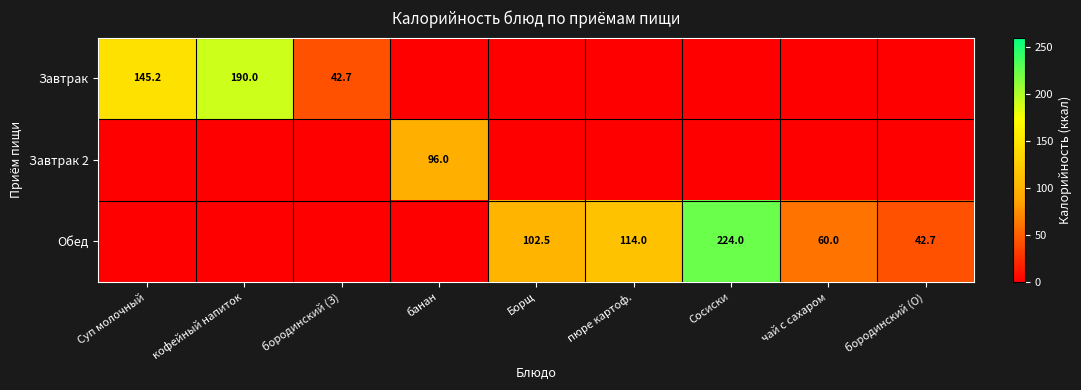

Is it true that Завтрак equals 145.2 at Суп молочный?

True